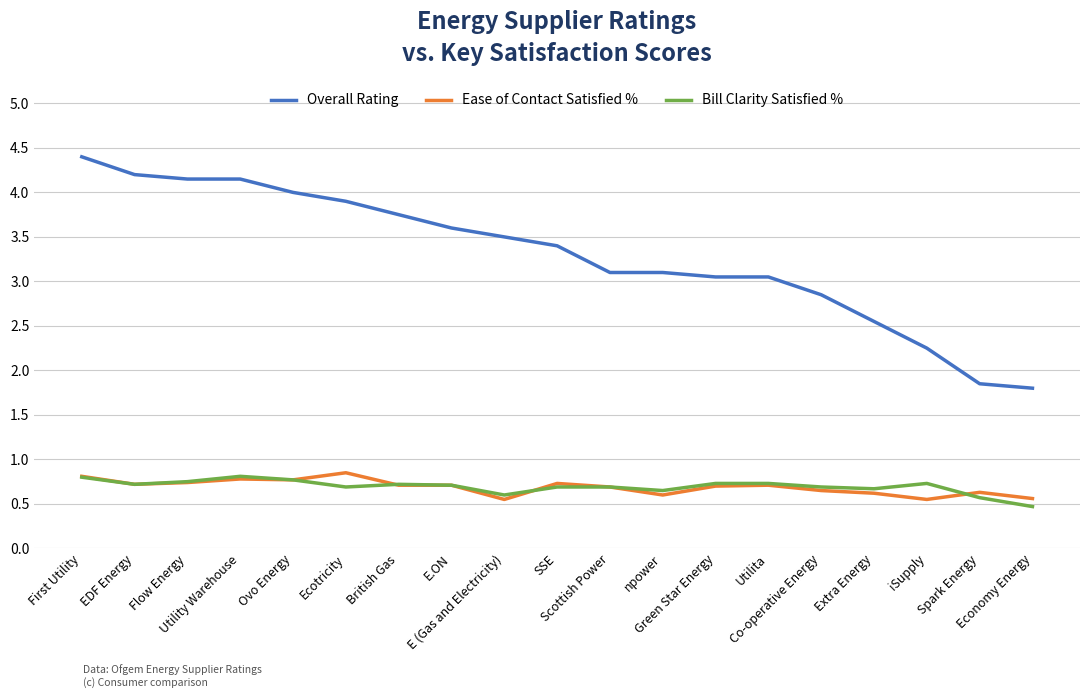

Which series has the largest range (max minus min)?

Overall Rating